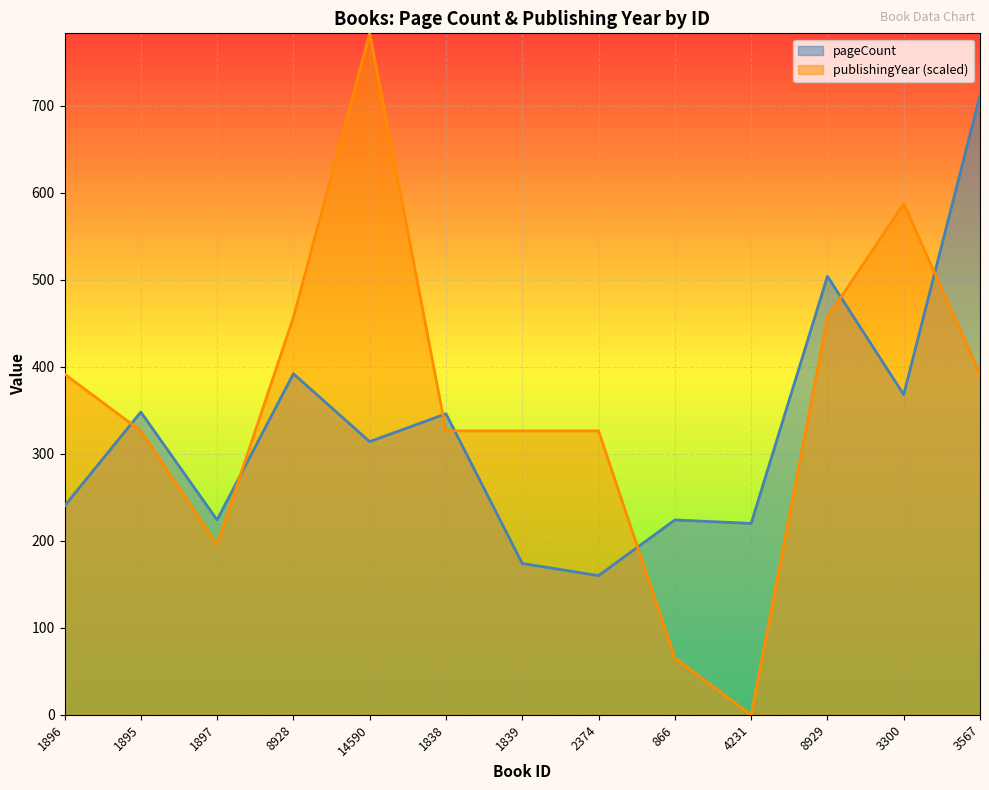

How many lines are shown in the chart?

2